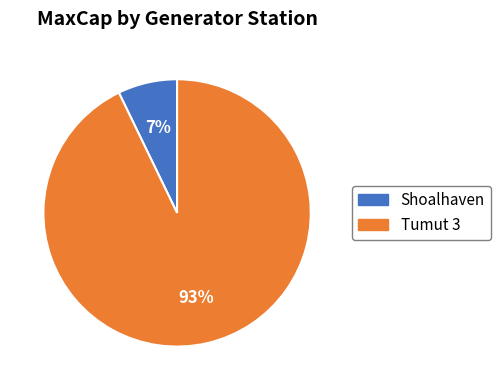

Is there a majority slice in this chart?

Yes